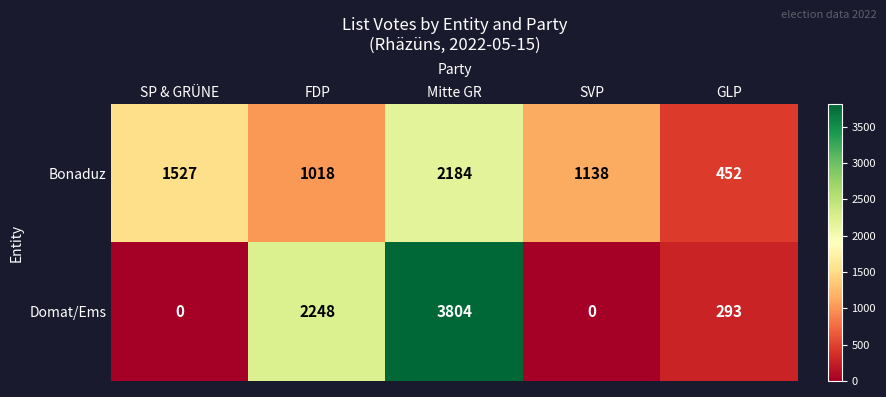

Which category has the highest value in the Bonaduz series?

Mitte GR